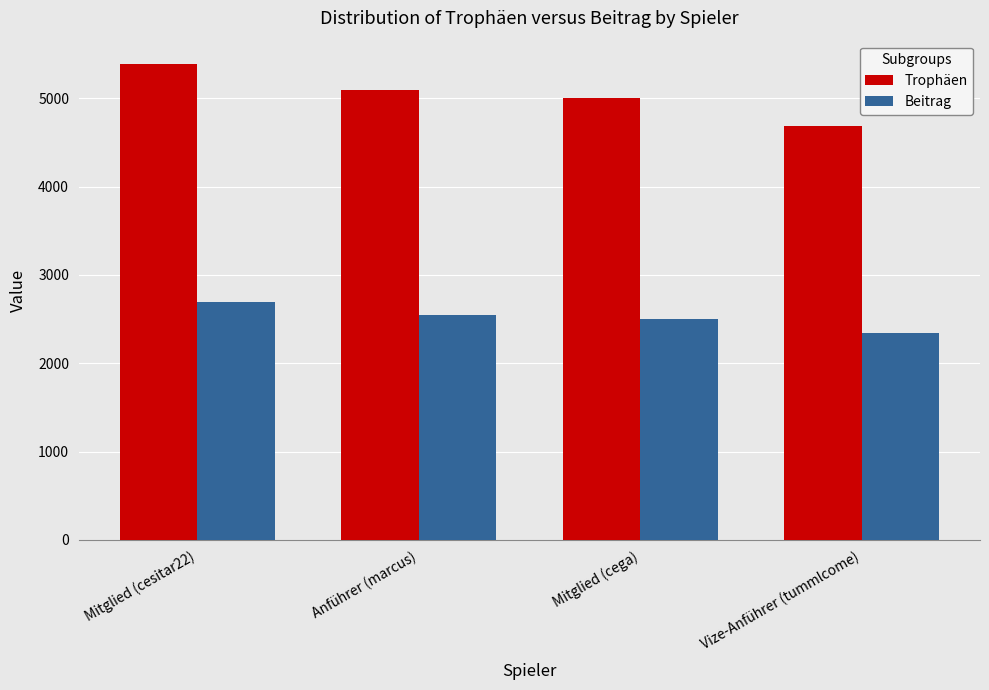

What is the total value across all series at Mitglied (cesitar22)?

8076